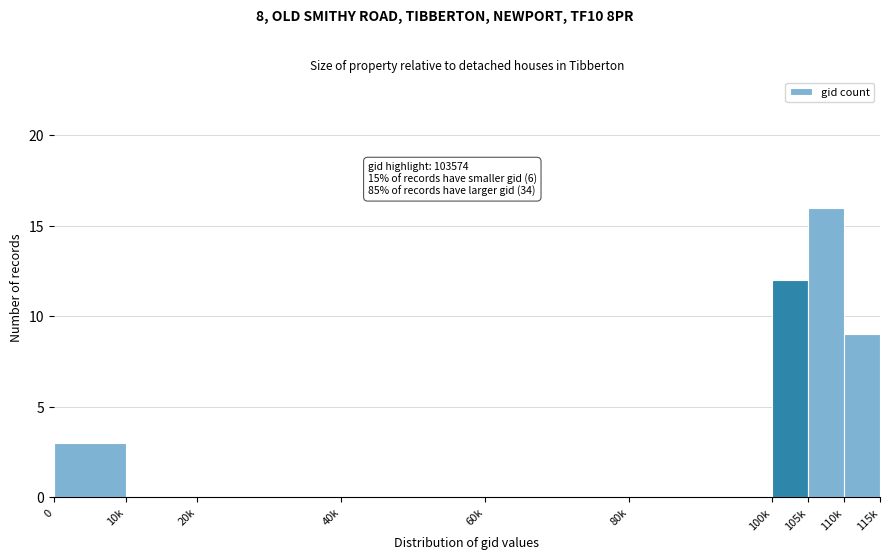

Reading left to right, transcribe all the data shown in this chart.

0=3	10k=0	20k=0	40k=0	60k=0	80k=0	100k=12	105k=16	110k=9